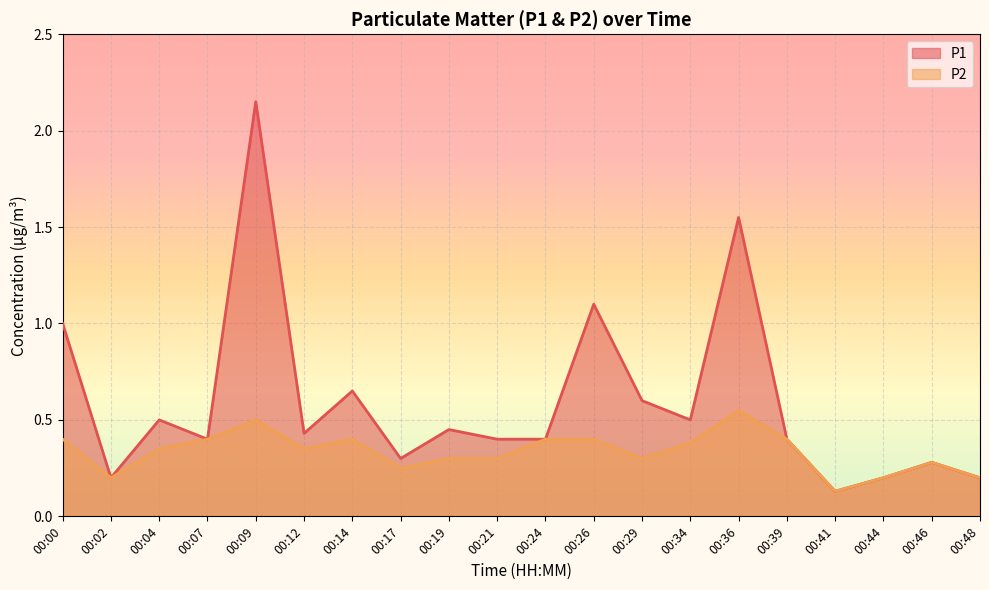

List the labels in order of P2 value, smallest first.

00:41, 00:02, 00:44, 00:48, 00:17, 00:46, 00:19, 00:21, 00:29, 00:04, 00:12, 00:34, 00:00, 00:07, 00:14, 00:24, 00:26, 00:39, 00:09, 00:36